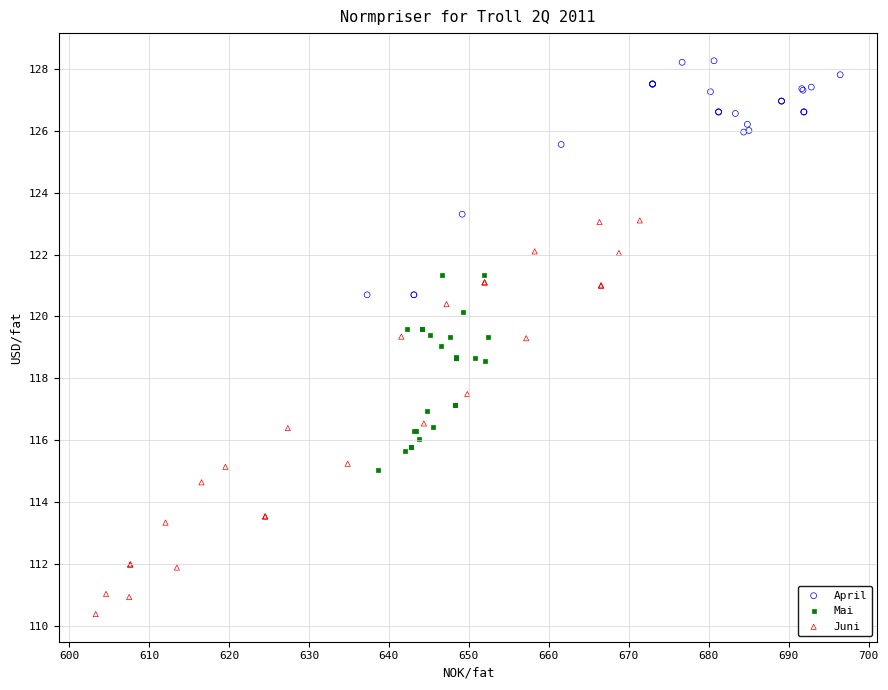

Which series has the widest spread of Y values?

Juni